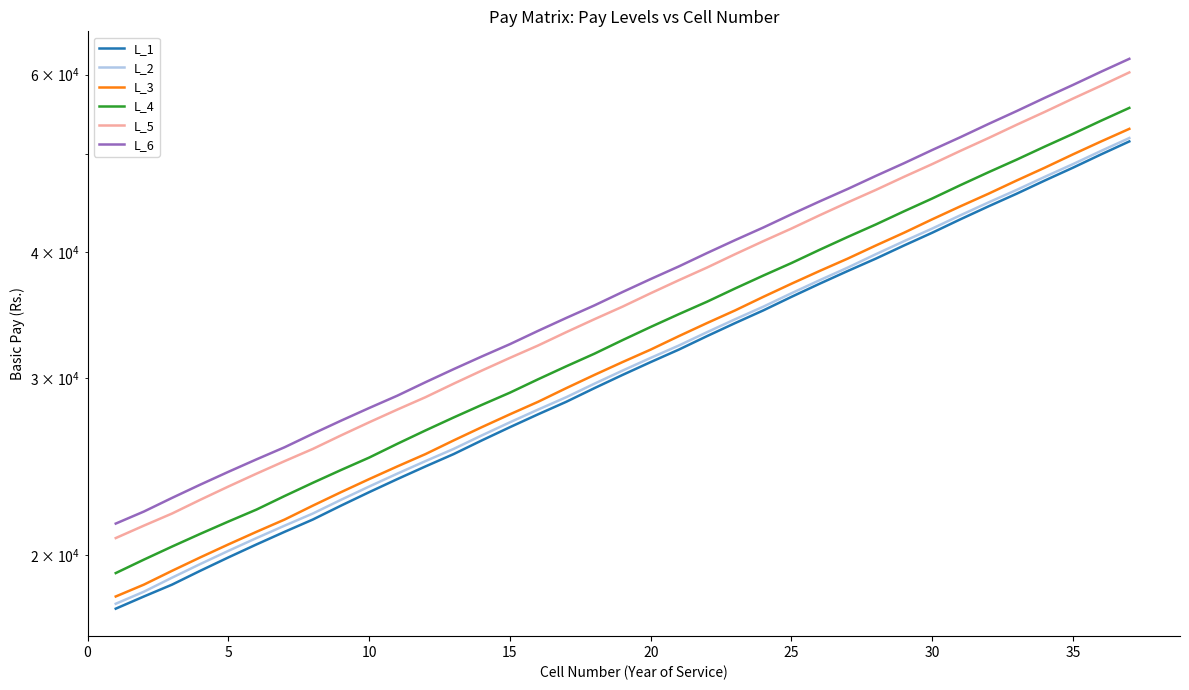

Is the value of L_4 at 22 greater than the value of L_5 at 29?

No